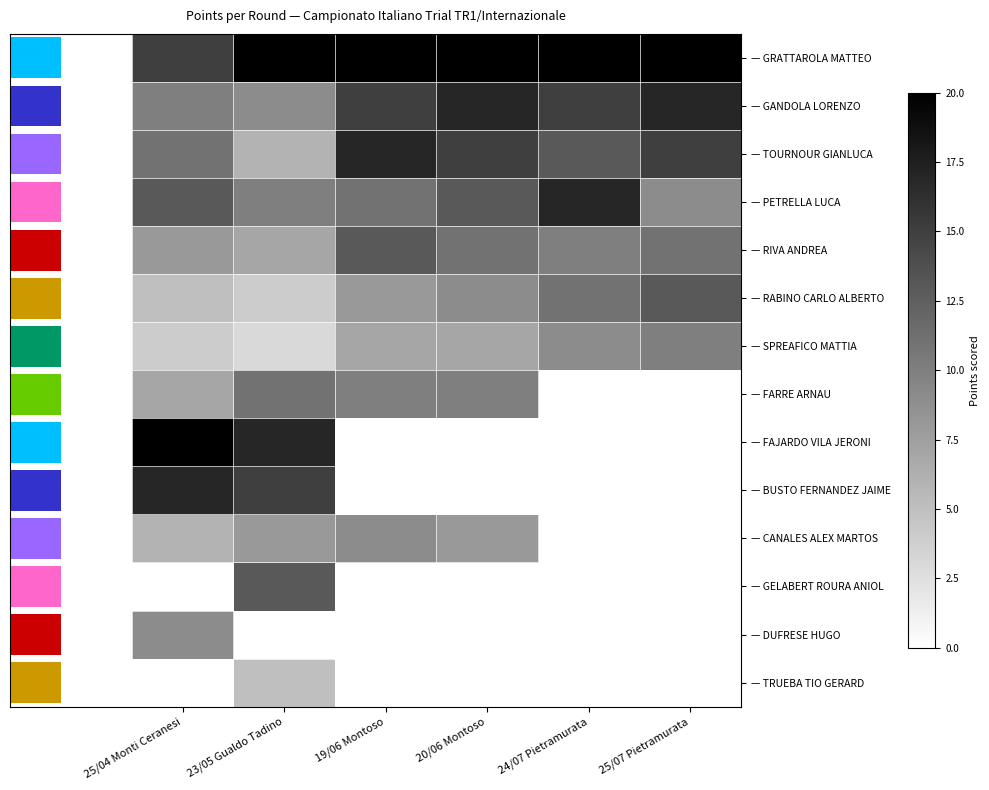

How many series are shown in this chart?

14